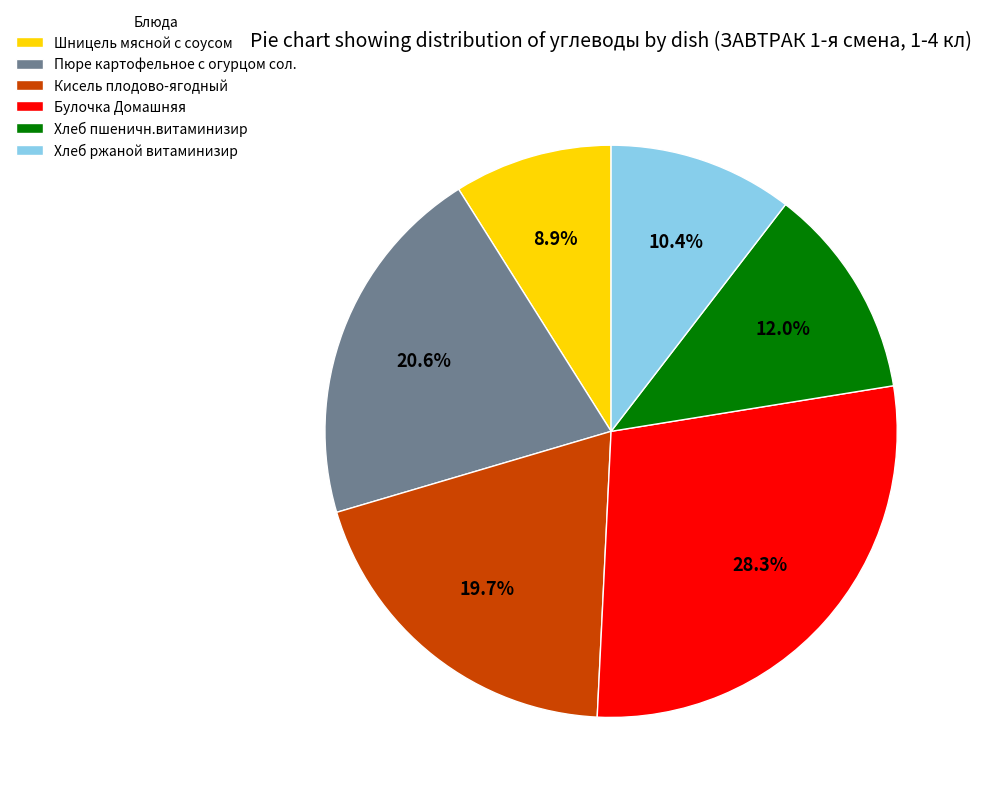

Does Хлеб ржаной витаминизир represent more than half of the total?

No